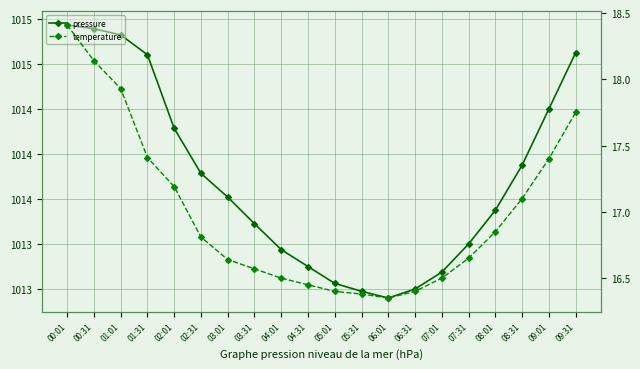

What is the difference between the pressure values at 01:31 and 04:31?

1.9